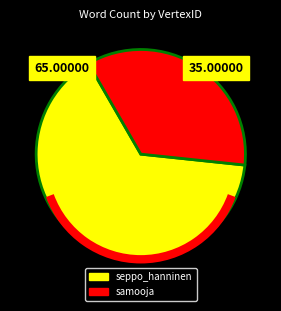

How many slices are in this pie chart?

2